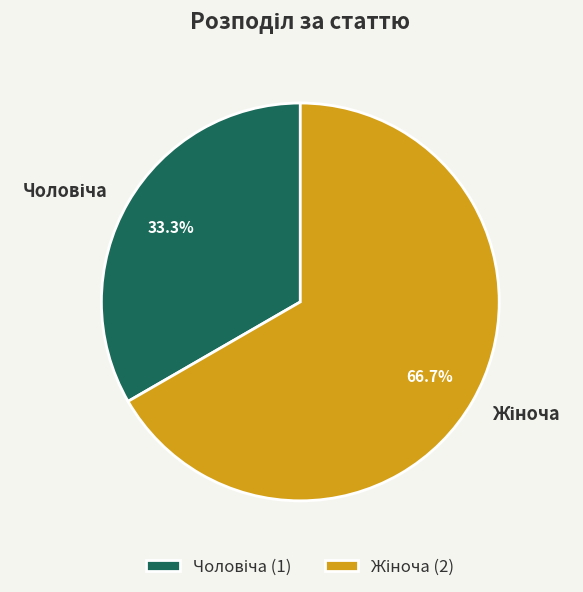

Does any single category account for the majority?

Yes